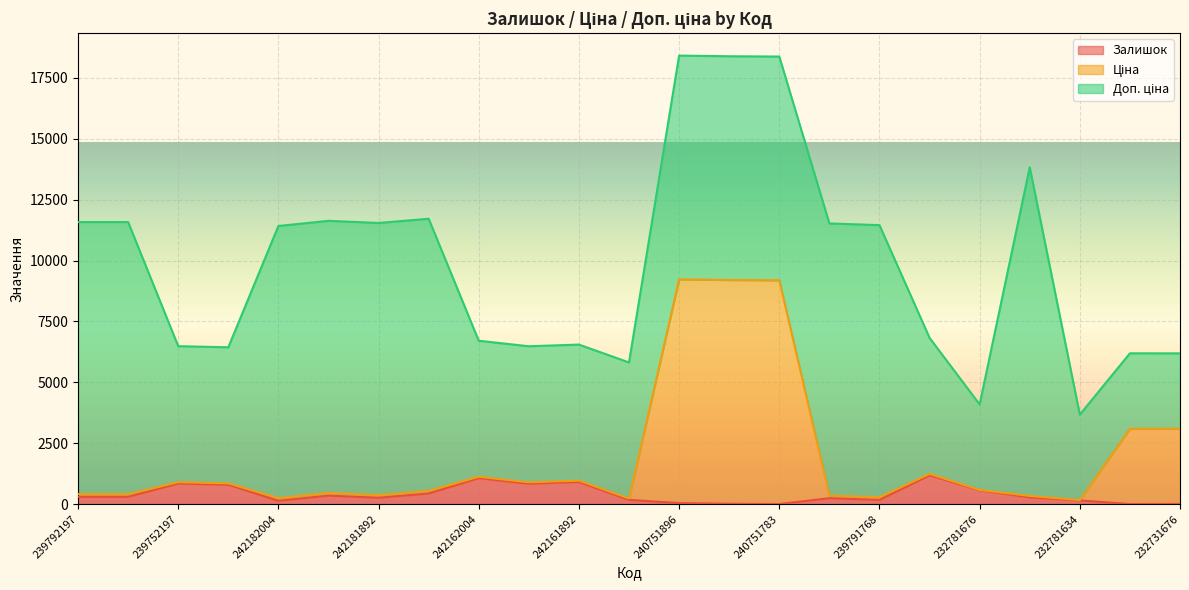

At which category is the sum across all series the highest?

240751896